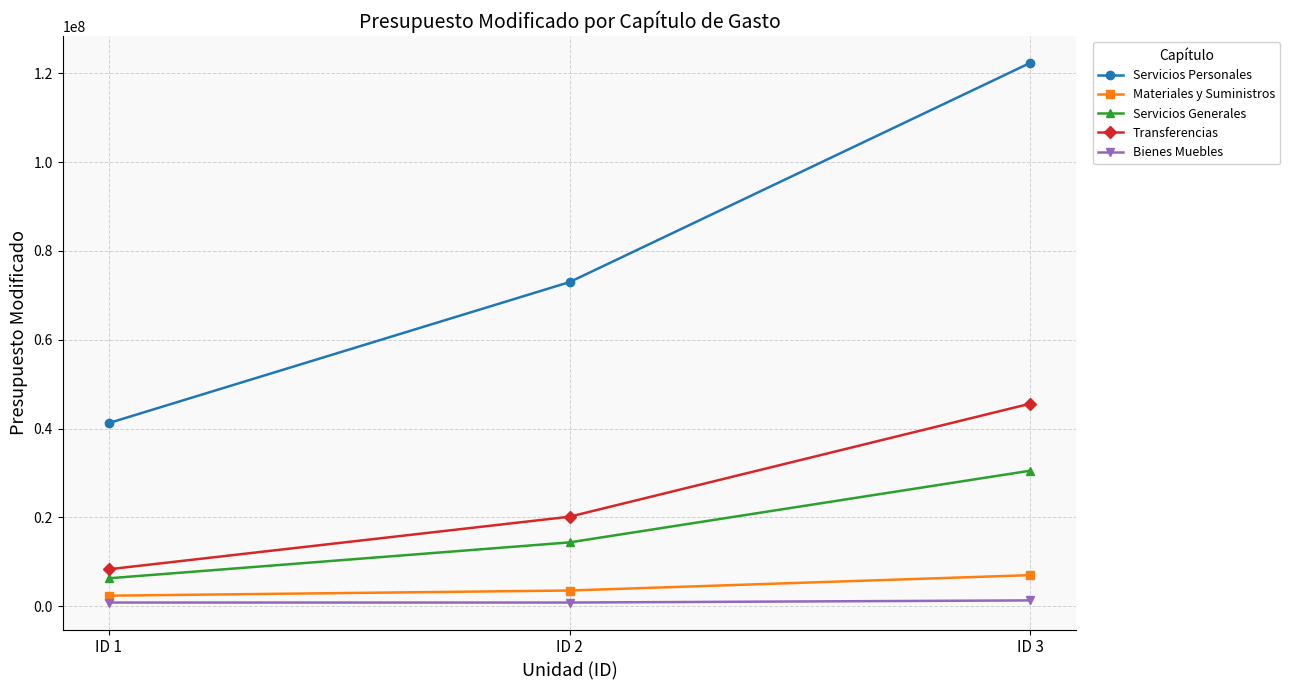

Rank the series by their maximum value, from lowest to highest.

Bienes Muebles, Materiales y Suministros, Servicios Generales, Transferencias, Servicios Personales